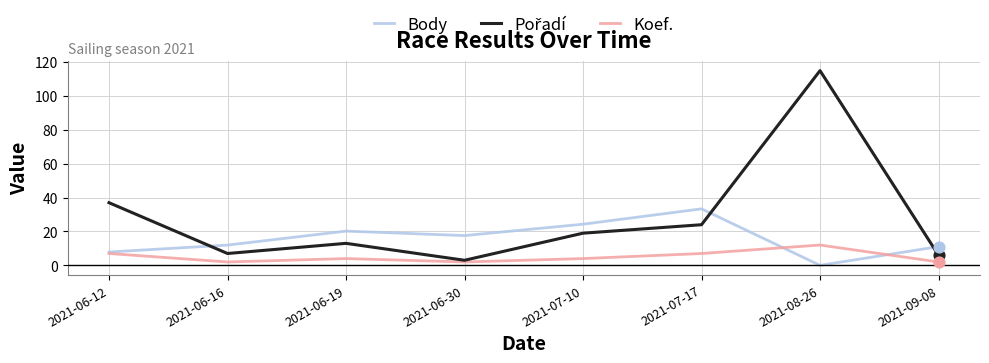

At which category is the sum across all series the highest?

2021-08-26